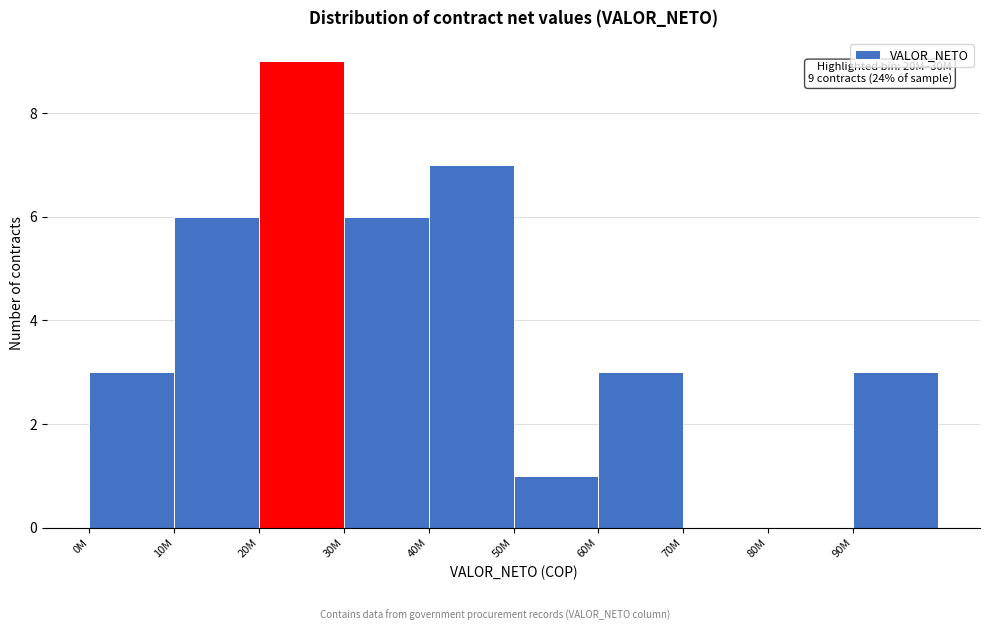

Reading left to right, what are all the values shown in this chart?

0M=3	10M=6	20M=9	30M=6	40M=7	50M=1	60M=3	70M=0	80M=0	90M=3